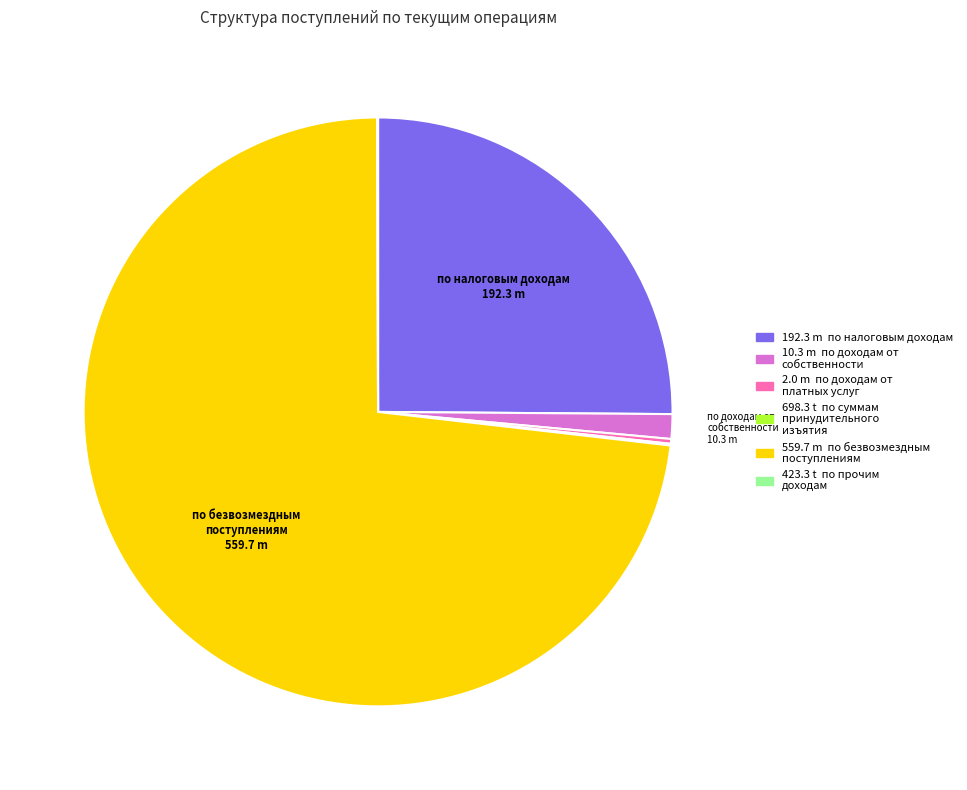

Is there a majority slice in this chart?

Yes